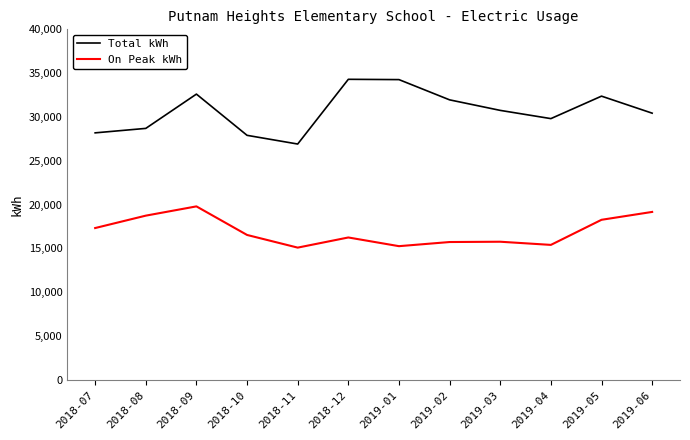

Which series has the largest range (max minus min)?

Total kWh